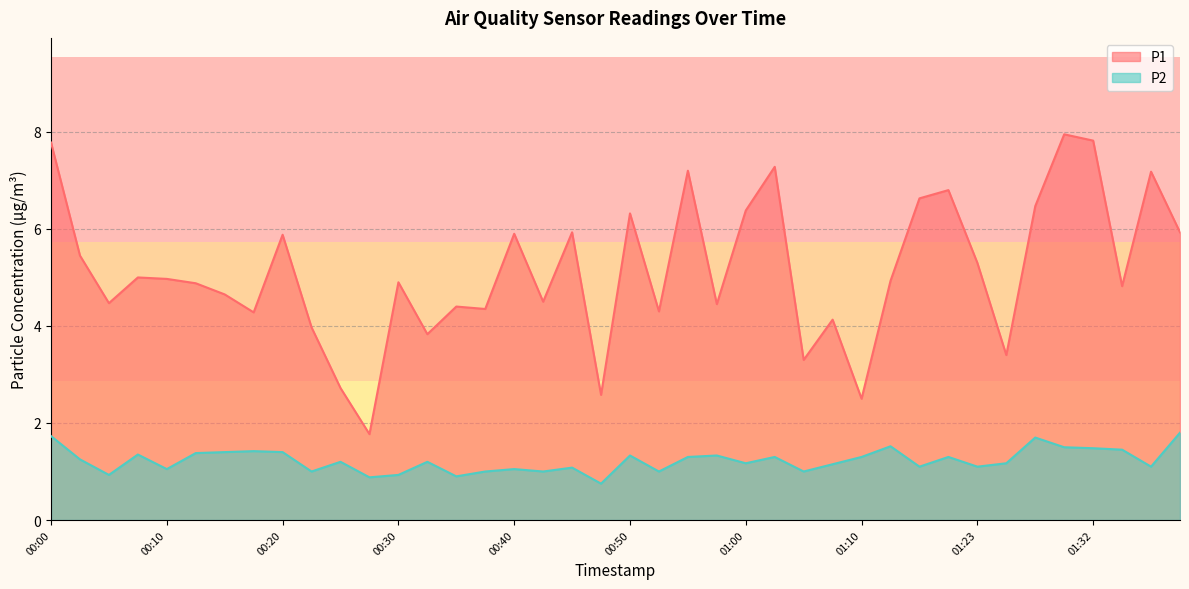

At which label does P1 reach its peak?

01:30